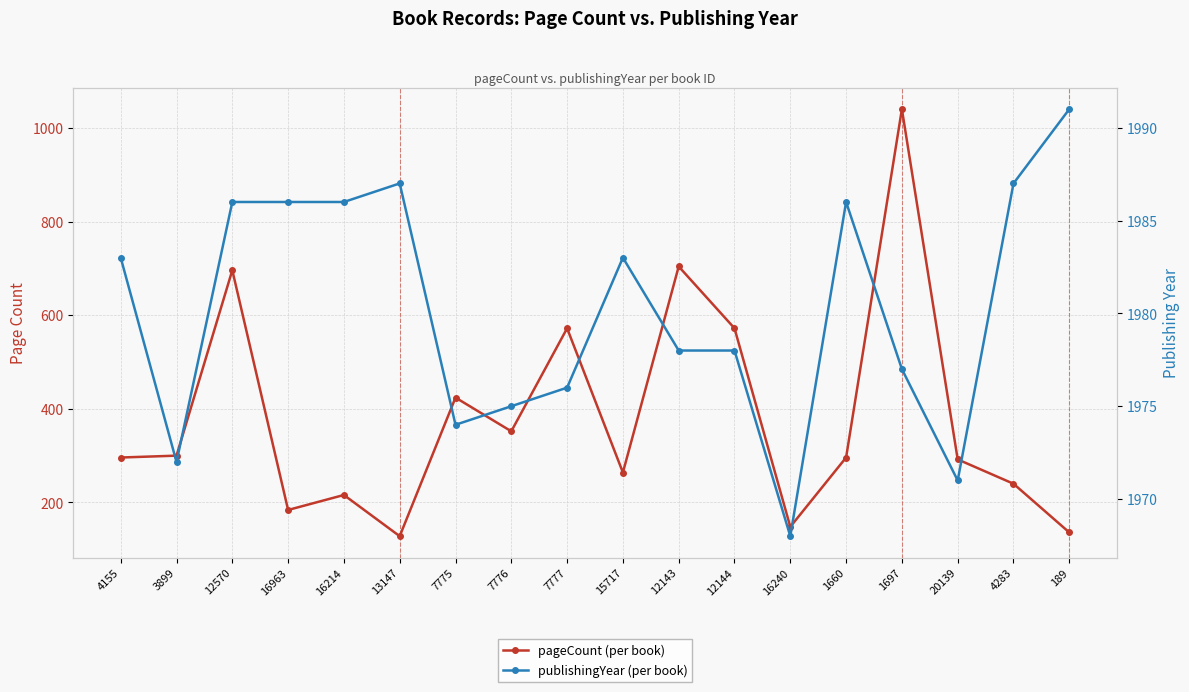

The publishingYear series shows 1986 at 1660. True or false?

True